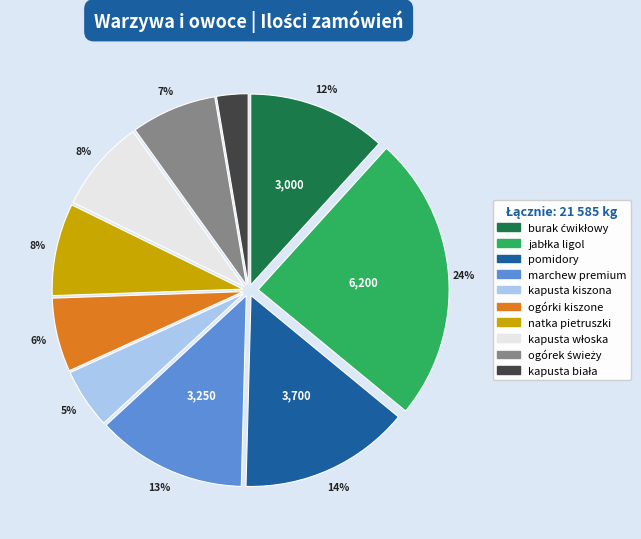

Is the sum of kapusta kiszona and ogórki kiszone greater than half?

No